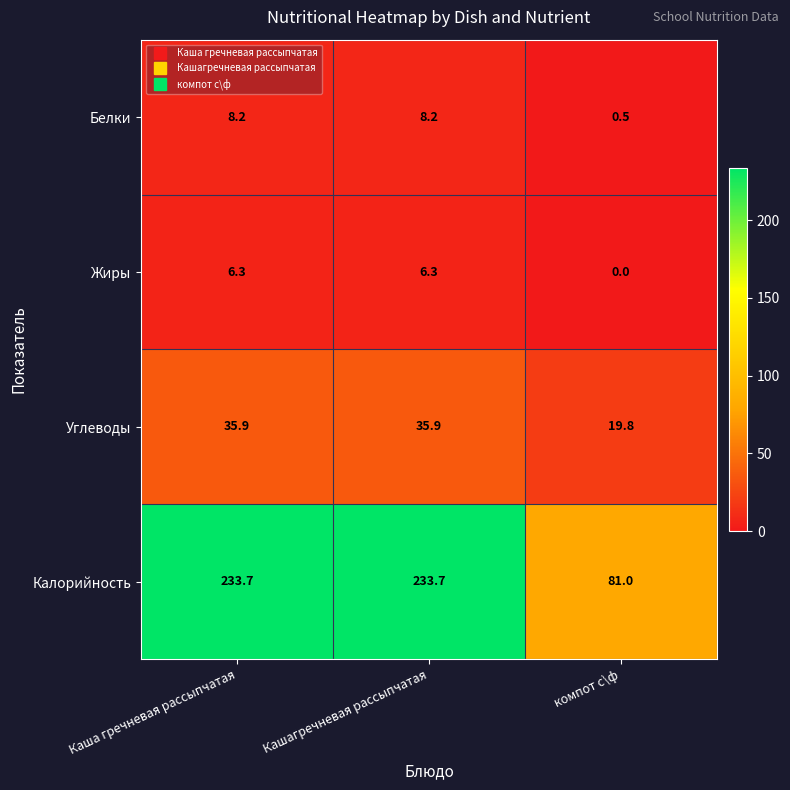

What is the minimum value for Калорийность?

81.0